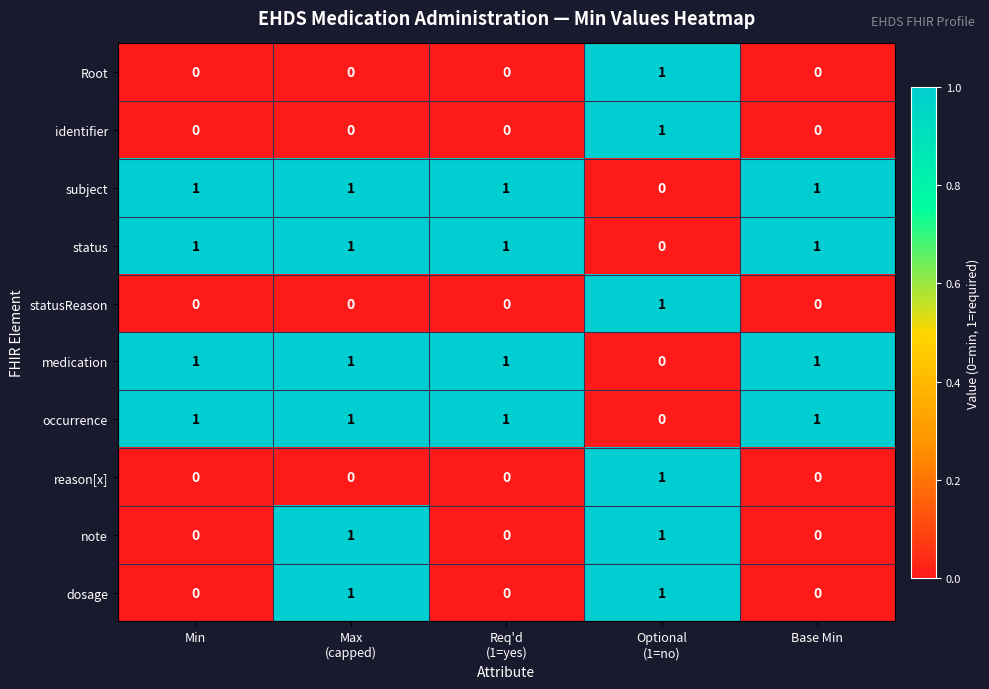

At how many categories does at least one series exceed 0?

5